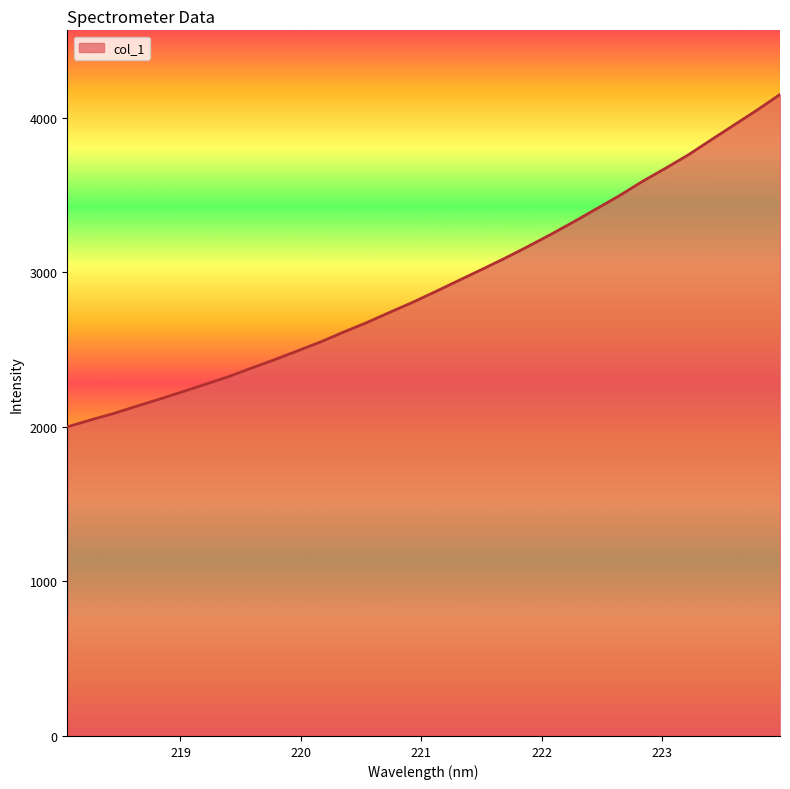

What is the smallest value displayed?

1999.6